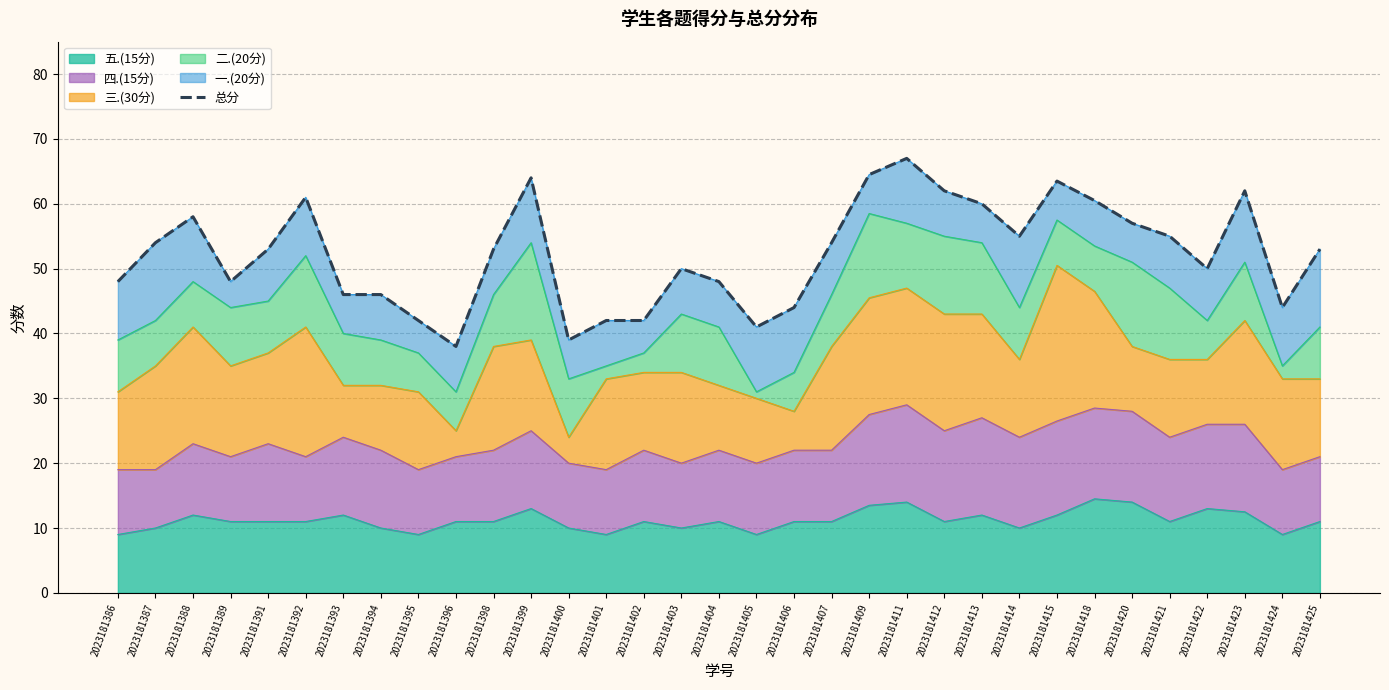

Reading left to right, transcribe all the data shown in this chart.

2023181386=48.0	2023181387=54.0	2023181388=58.0	2023181389=48.0	2023181391=53.0	2023181392=61.0	2023181393=46.0	2023181394=46.0	2023181395=42.0	2023181396=38.0	2023181398=53.0	2023181399=64.0	2023181400=39.0	2023181401=42.0	2023181402=42.0	2023181403=50.0	2023181404=48.0	2023181405=41.0	2023181406=44.0	2023181407=54.0	2023181409=64.5	2023181411=67.0	2023181412=62.0	2023181413=60.0	2023181414=55.0	2023181415=63.5	2023181418=60.5	2023181420=57.0	2023181421=55.0	2023181422=50.0	2023181423=62.0	2023181424=44.0	2023181425=53.0